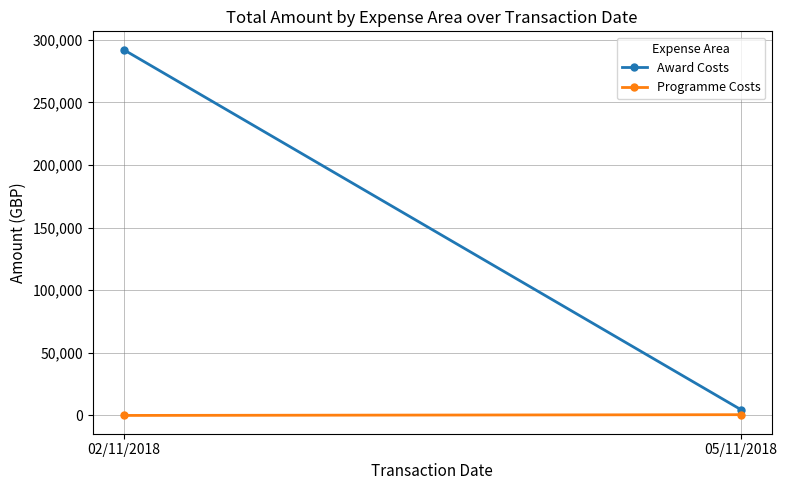

The Award Costs series shows 292145.7 at 02/11/2018. True or false?

True